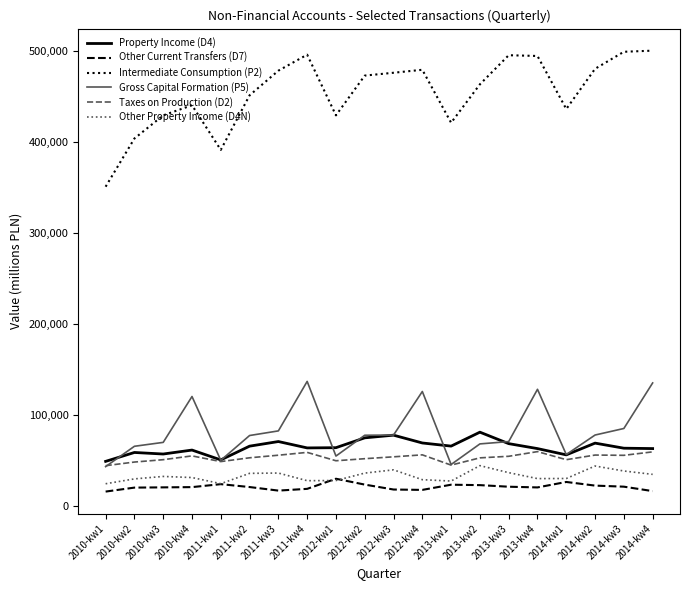

What position from the right is 2013-kw3?

6